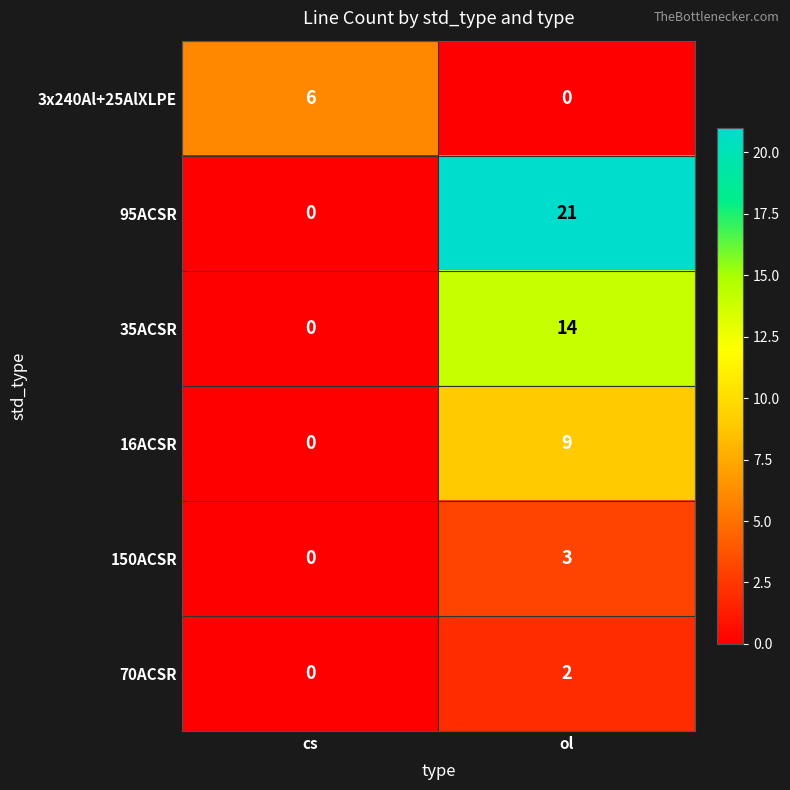

What is the sum of all 3x240Al+25AlXLPE values?

6